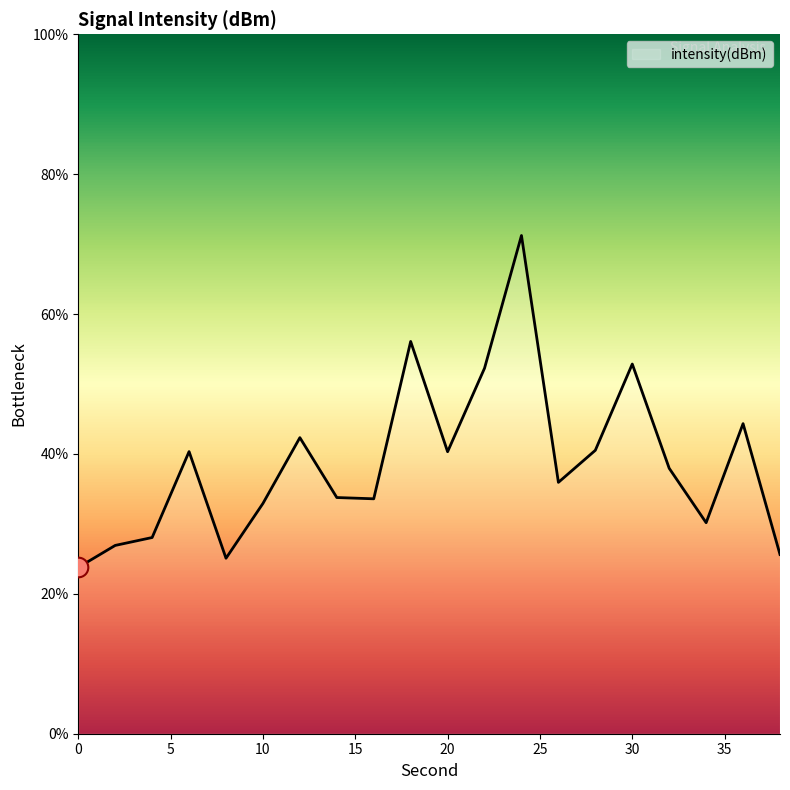

What is the greatest value displayed?

71.2